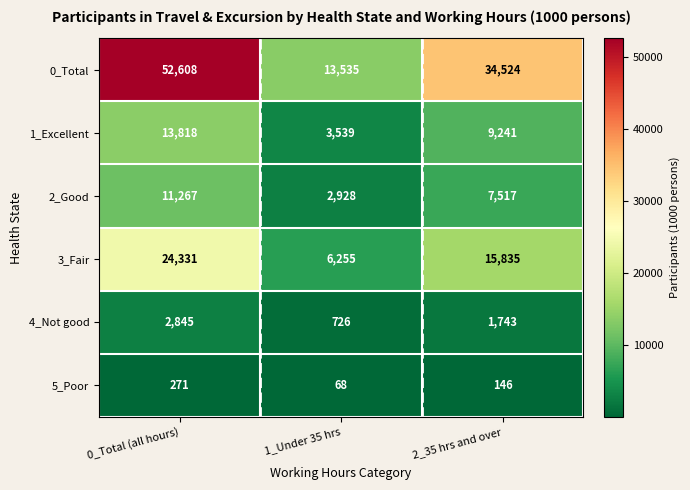

Reading left to right, extract all data points from this chart.

0_Total: 0_Total (all hours)=52608	1_Under 35 hrs=13535	2_35 hrs and over=34524
1_Excellent: 0_Total (all hours)=13818	1_Under 35 hrs=3539	2_35 hrs and over=9241
2_Good: 0_Total (all hours)=11267	1_Under 35 hrs=2928	2_35 hrs and over=7517
3_Fair: 0_Total (all hours)=24331	1_Under 35 hrs=6255	2_35 hrs and over=15835
4_Not good: 0_Total (all hours)=2845	1_Under 35 hrs=726	2_35 hrs and over=1743
5_Poor: 0_Total (all hours)=271	1_Under 35 hrs=68	2_35 hrs and over=146